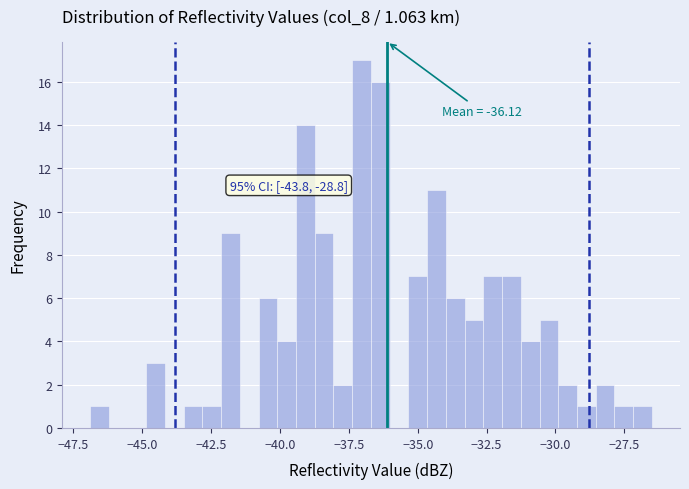

Read against the x-axis, roughly where is the centre of the tallest bar?

-37.0